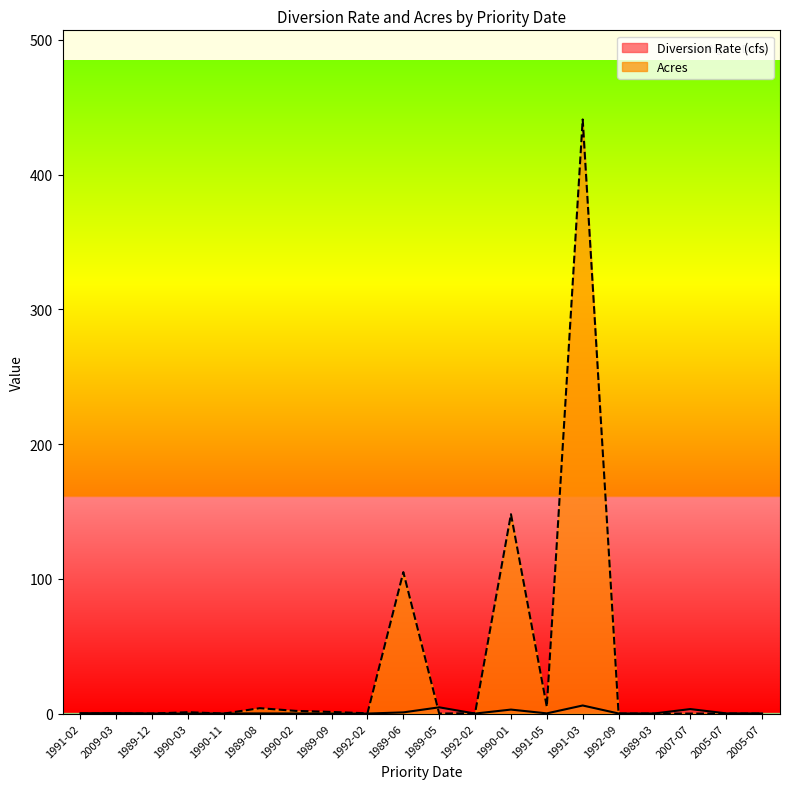

The Diversion Rate (cfs) series shows 0.2 at 1989-08. True or false?

False